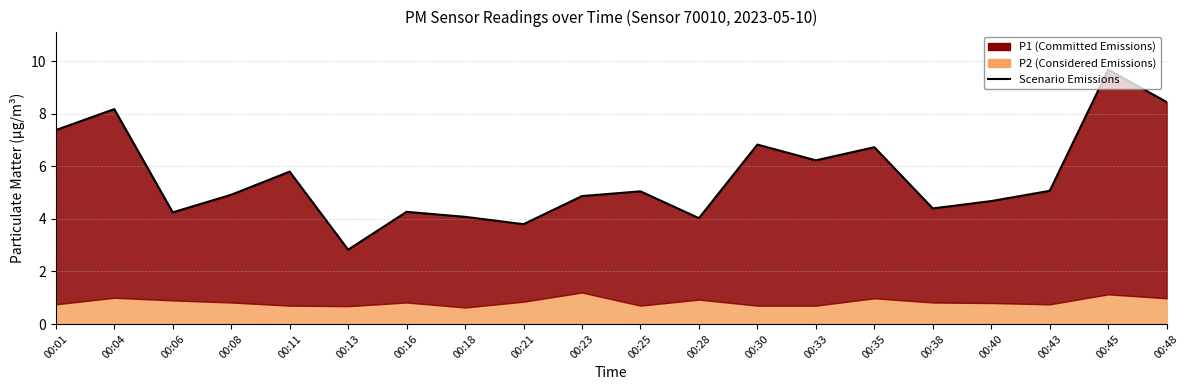

Rank the categories by value from lowest to highest.

00:13, 00:21, 00:28, 00:18, 00:06, 00:16, 00:38, 00:40, 00:23, 00:08, 00:25, 00:43, 00:11, 00:33, 00:35, 00:30, 00:01, 00:04, 00:48, 00:45